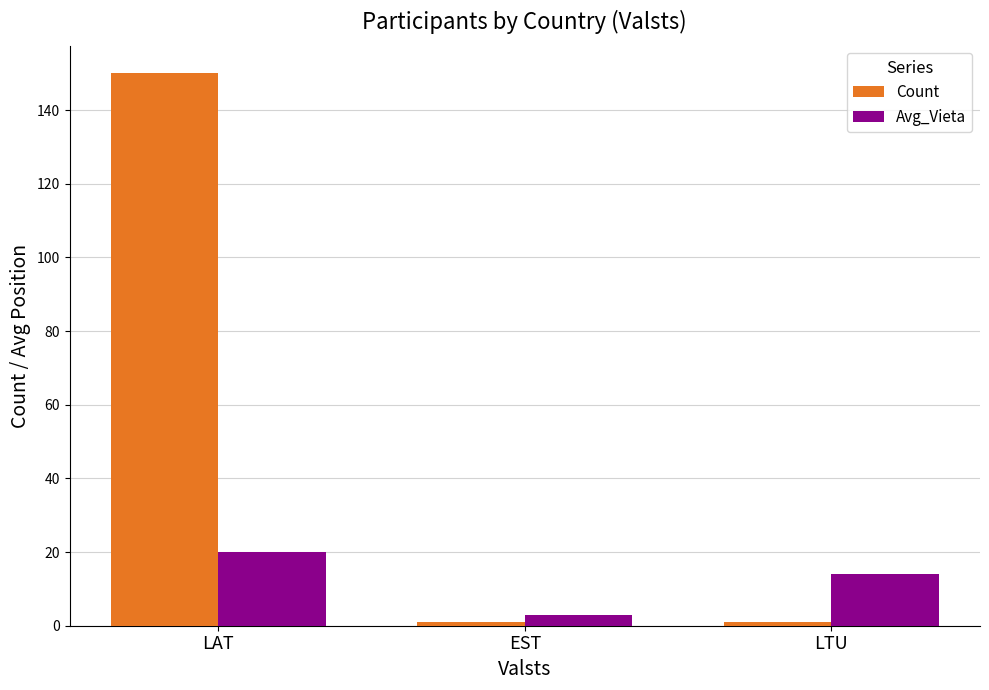

Count the Avg_Vieta values in the range 3 to 20.

3